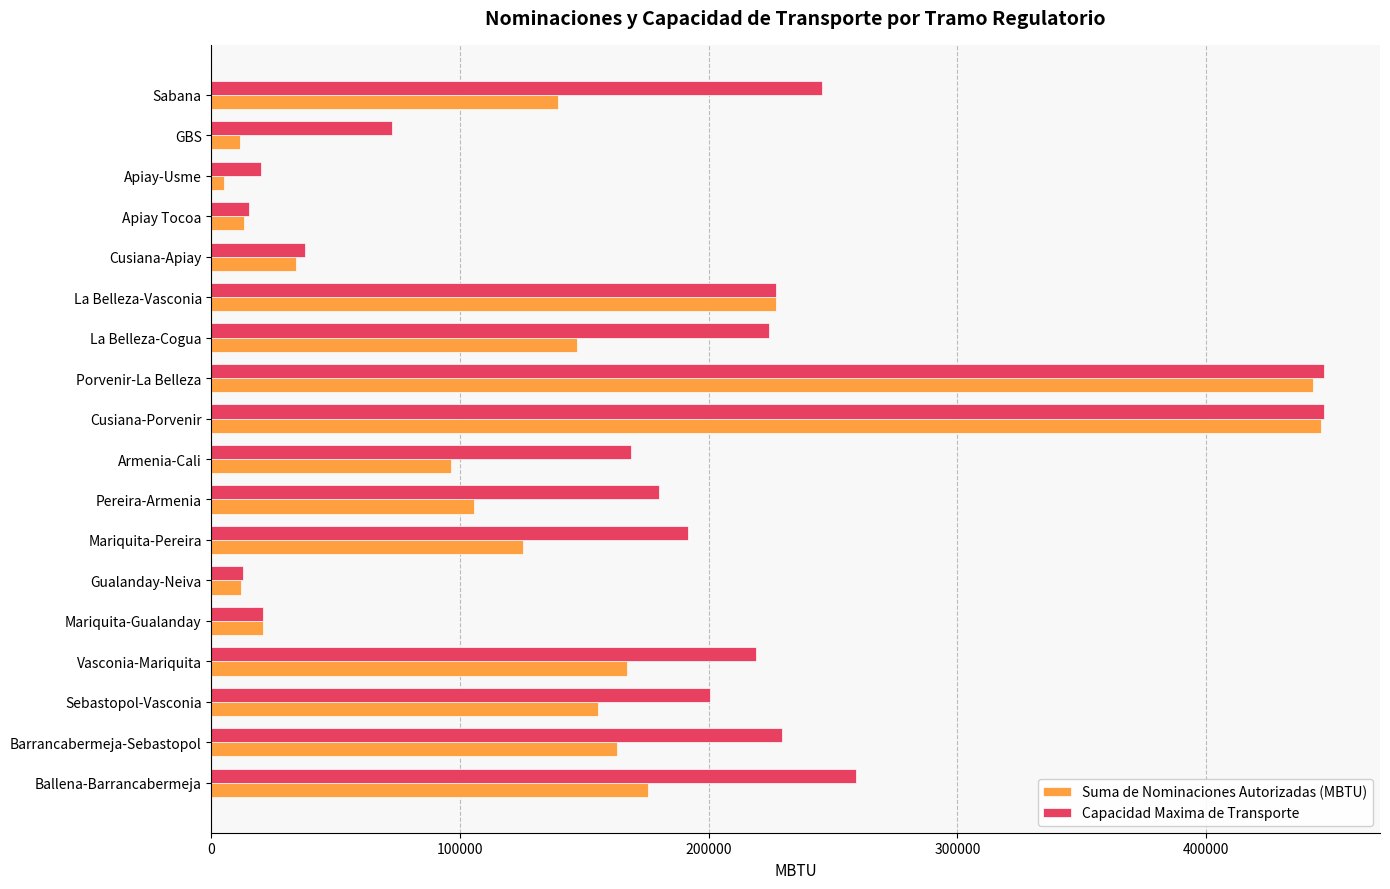

What is the approximate value of Capacidad Maxima de Transporte at La Belleza-Cogua?

224242.3